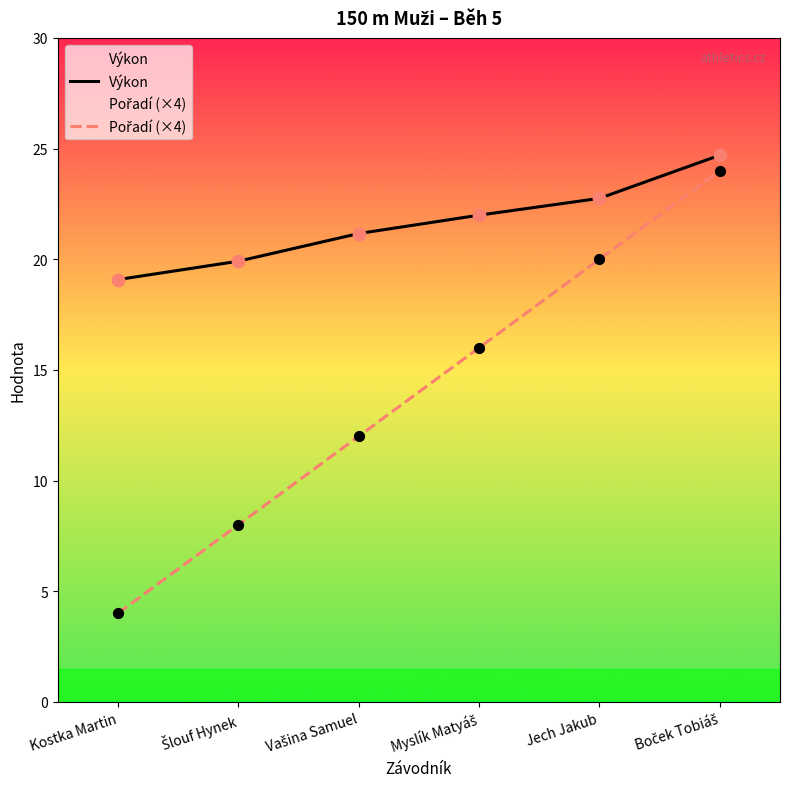

Is the value of Výkon at Šlouf Hynek greater than the value of Pořadí (×4) at Šlouf Hynek?

Yes